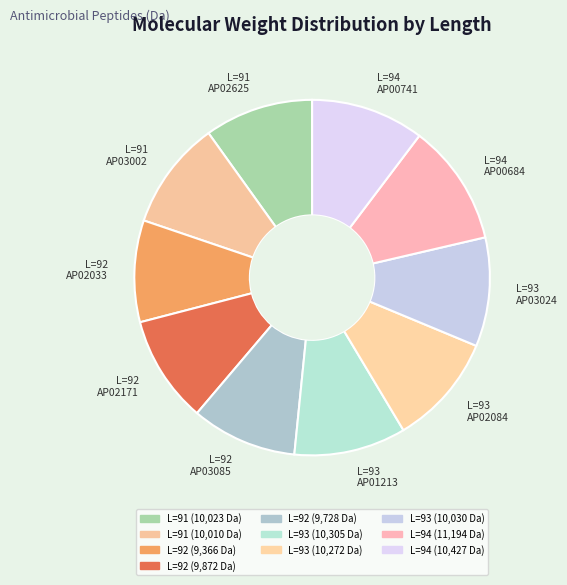

Does any single category account for the majority?

No